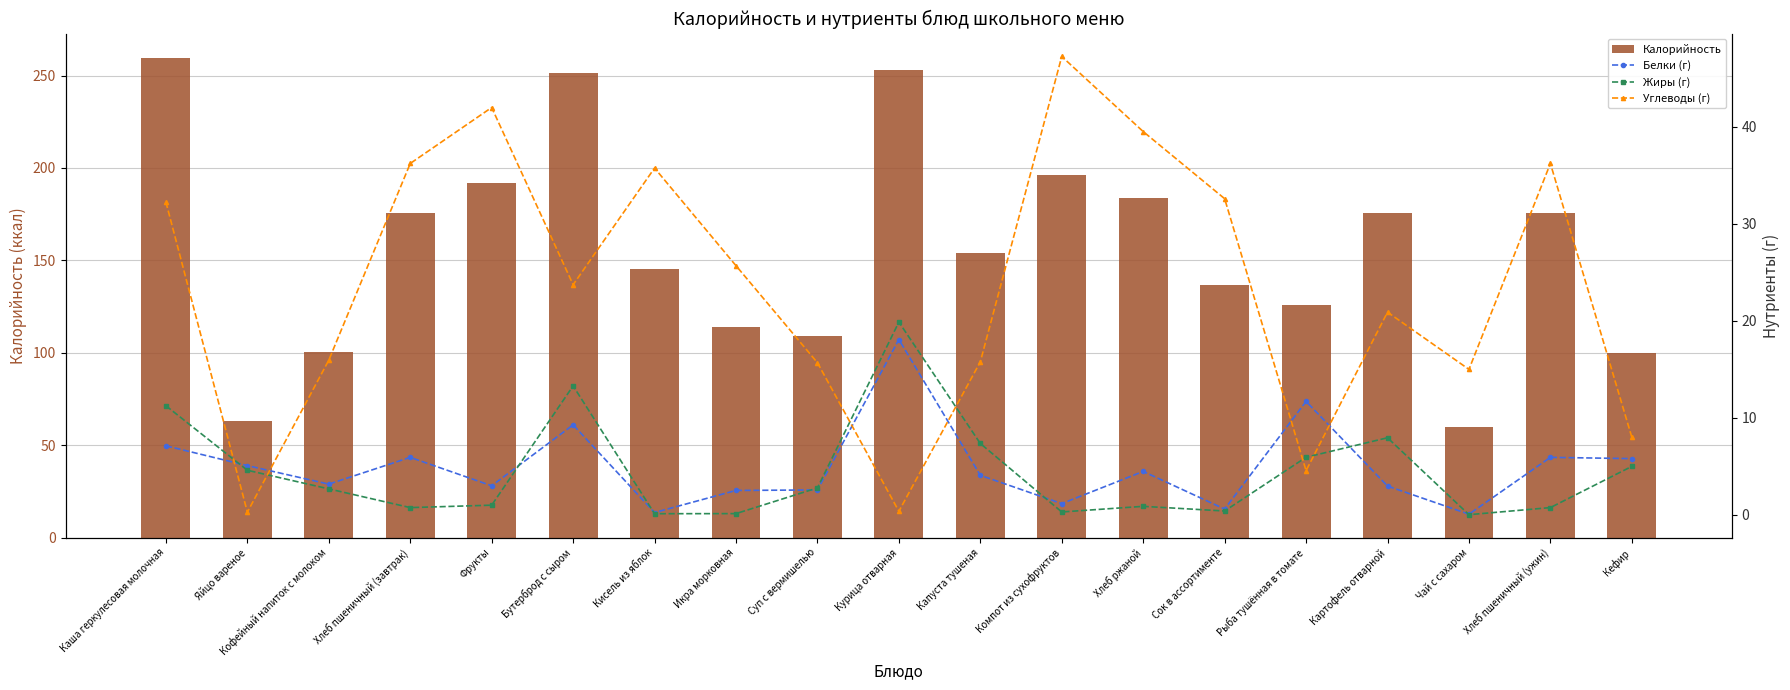

At which category does the chart reach its peak across all series?

Каша геркулесовая молочная